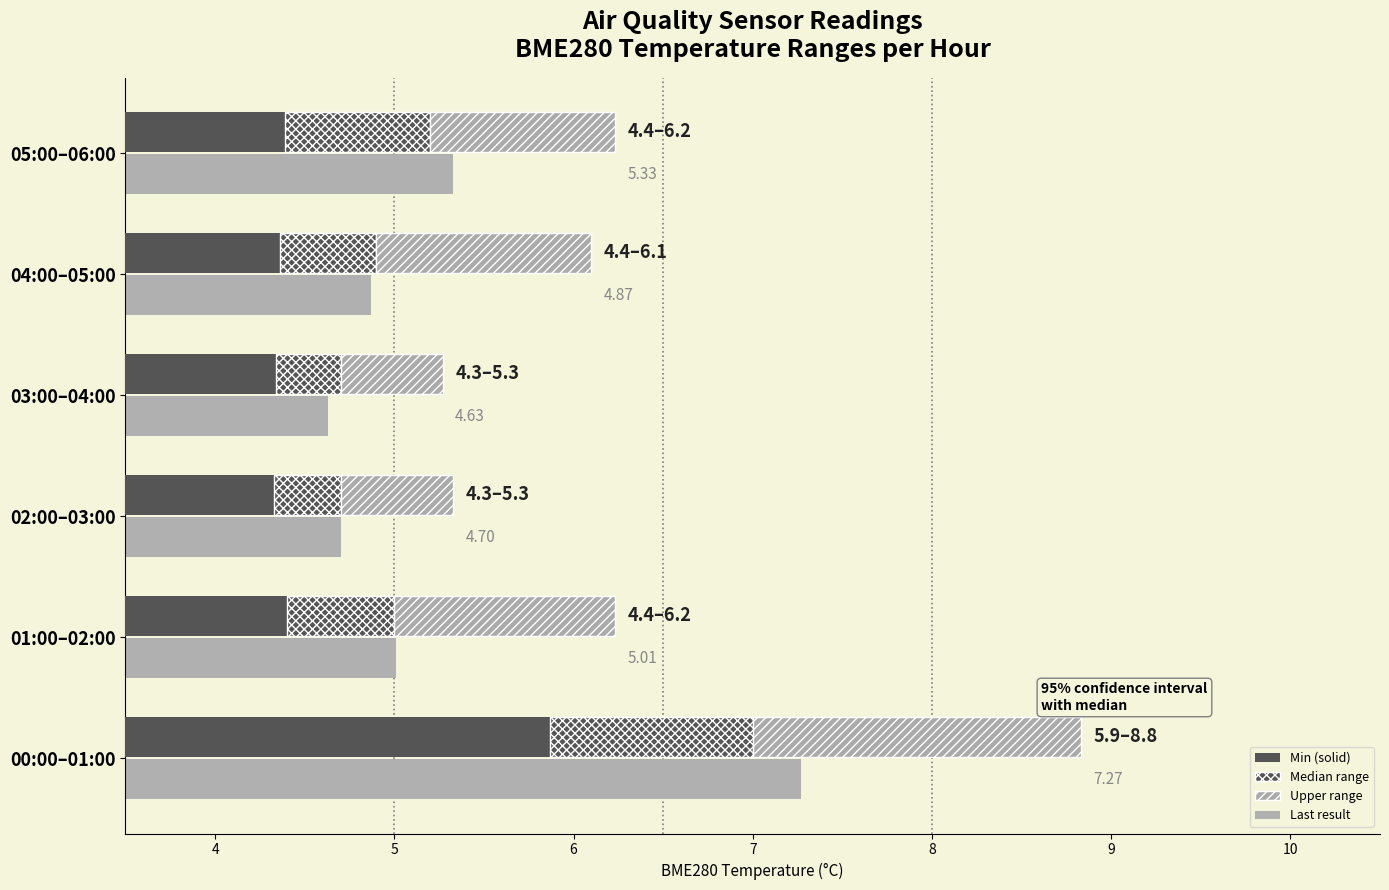

Is the value of Last result at 03:00–04:00 greater than the value of Upper range at 00:00–01:00?

Yes